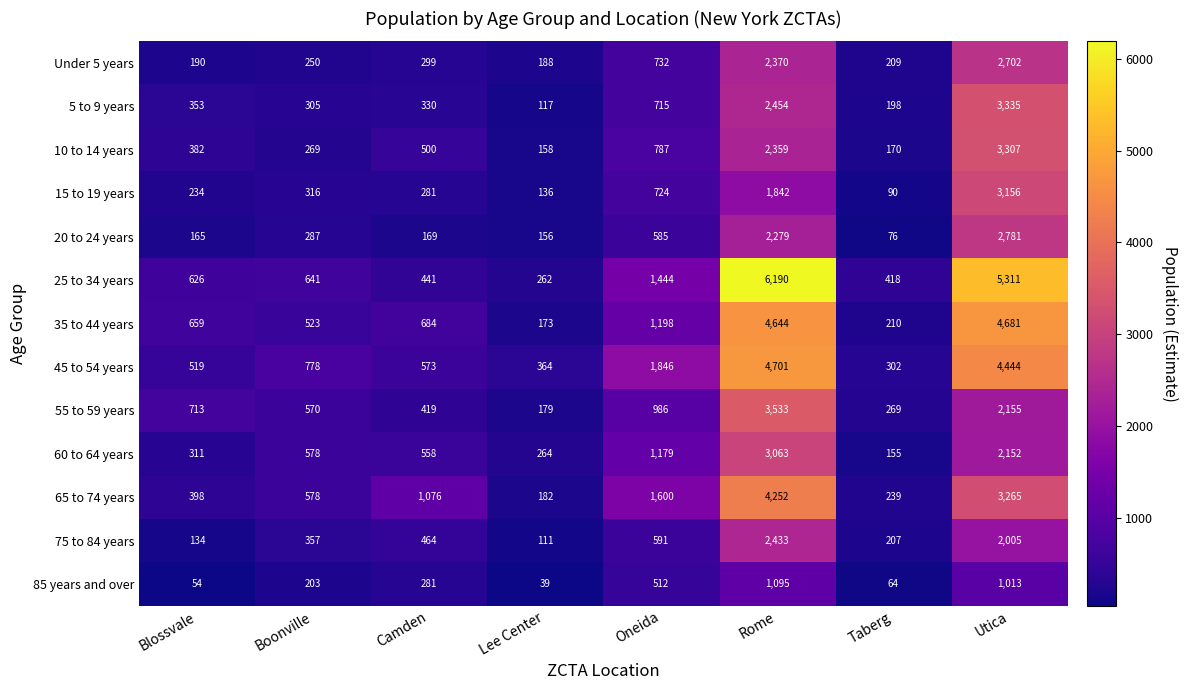

Is it true that 5 to 9 years equals 198 at Taberg?

True